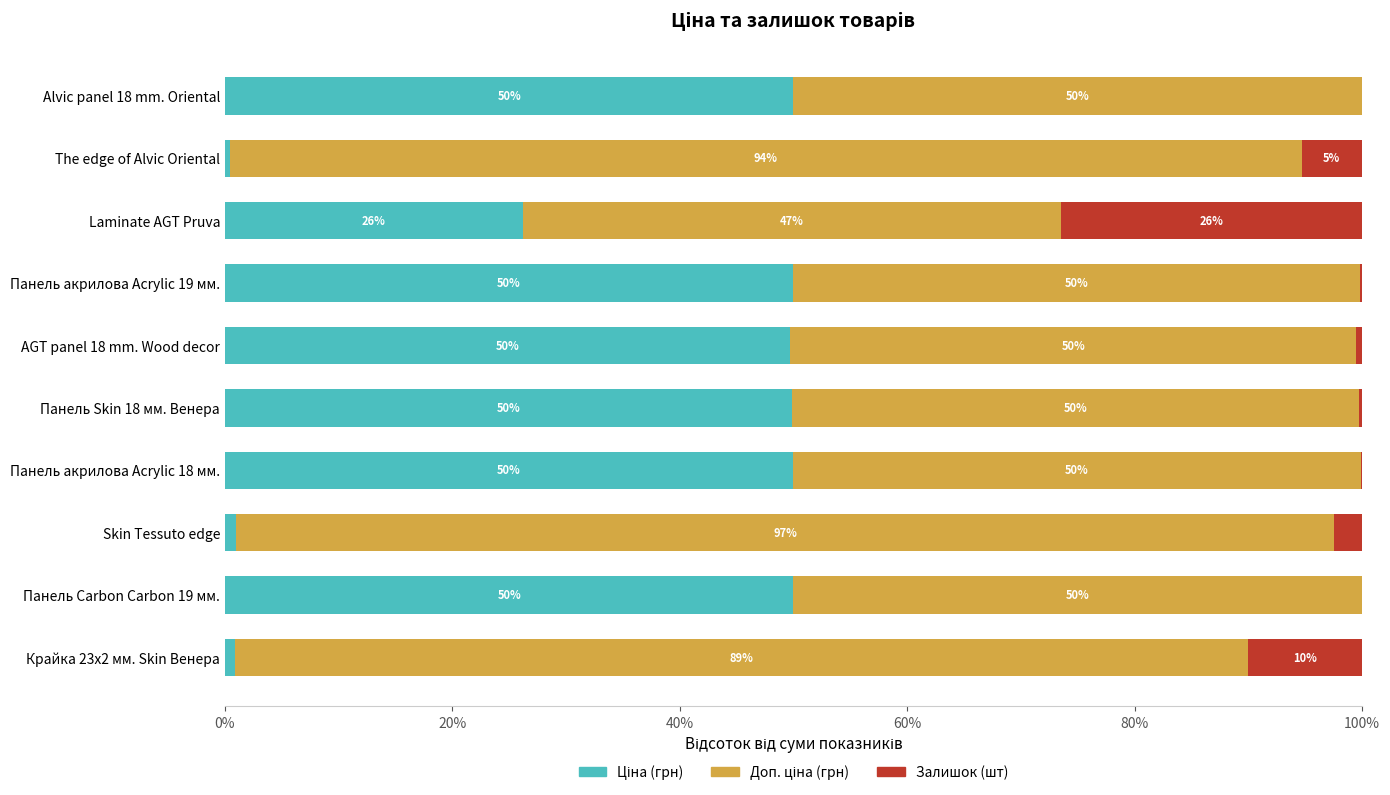

What is the total value across all series at Skin Tessuto edge?

100.0